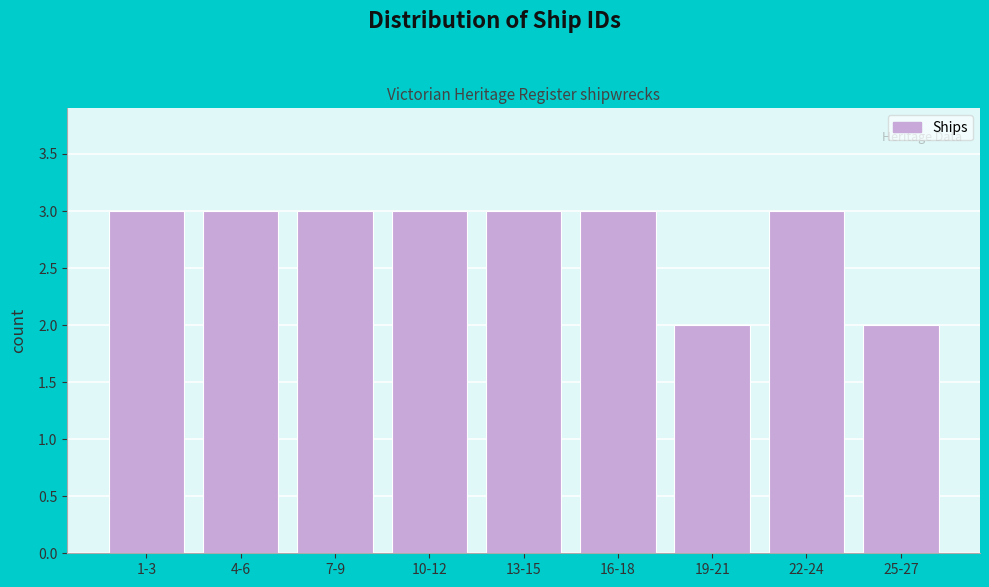

Reading left to right, list all the values displayed in this chart.

1-3=3	4-6=3	7-9=3	10-12=3	13-15=3	16-18=3	19-21=2	22-24=3	25-27=2